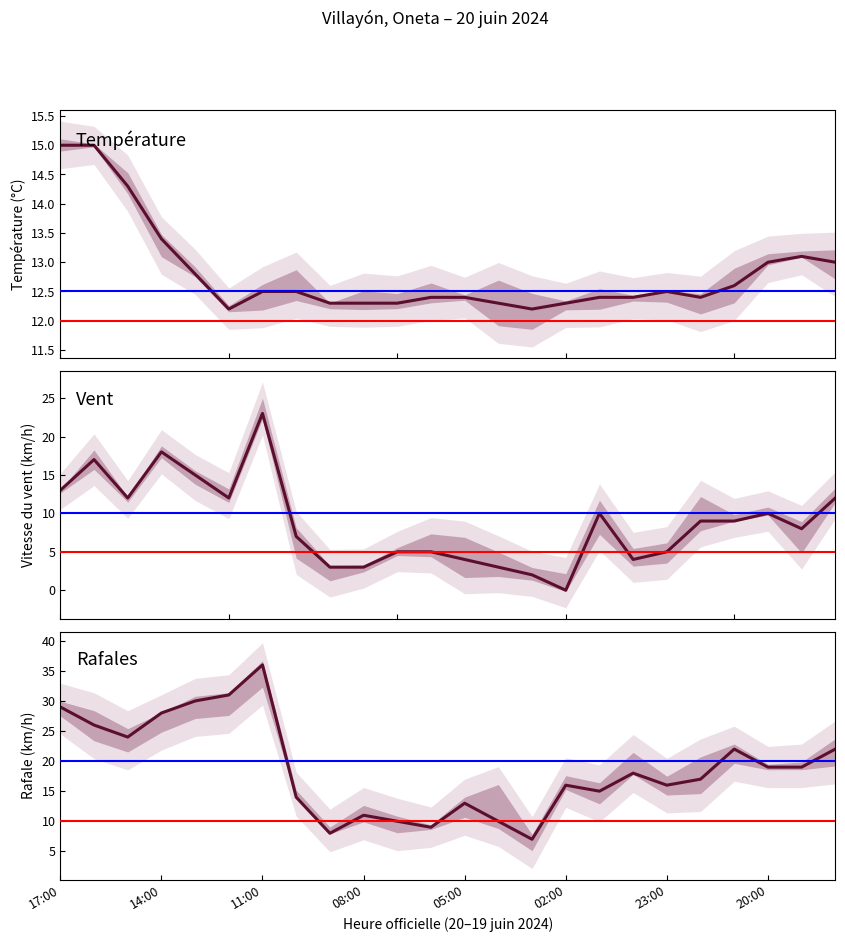

The Température (°C) series shows 12.6 at 20. True or false?

True